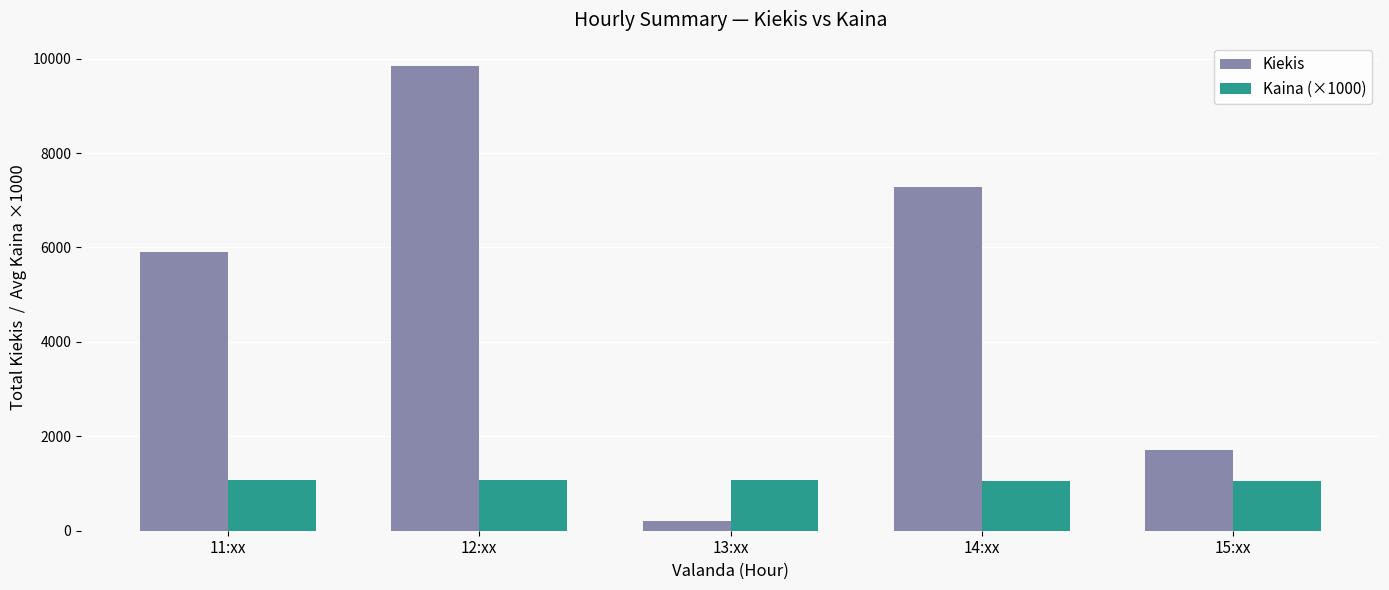

At which category does the chart reach its minimum across all series?

13:xx